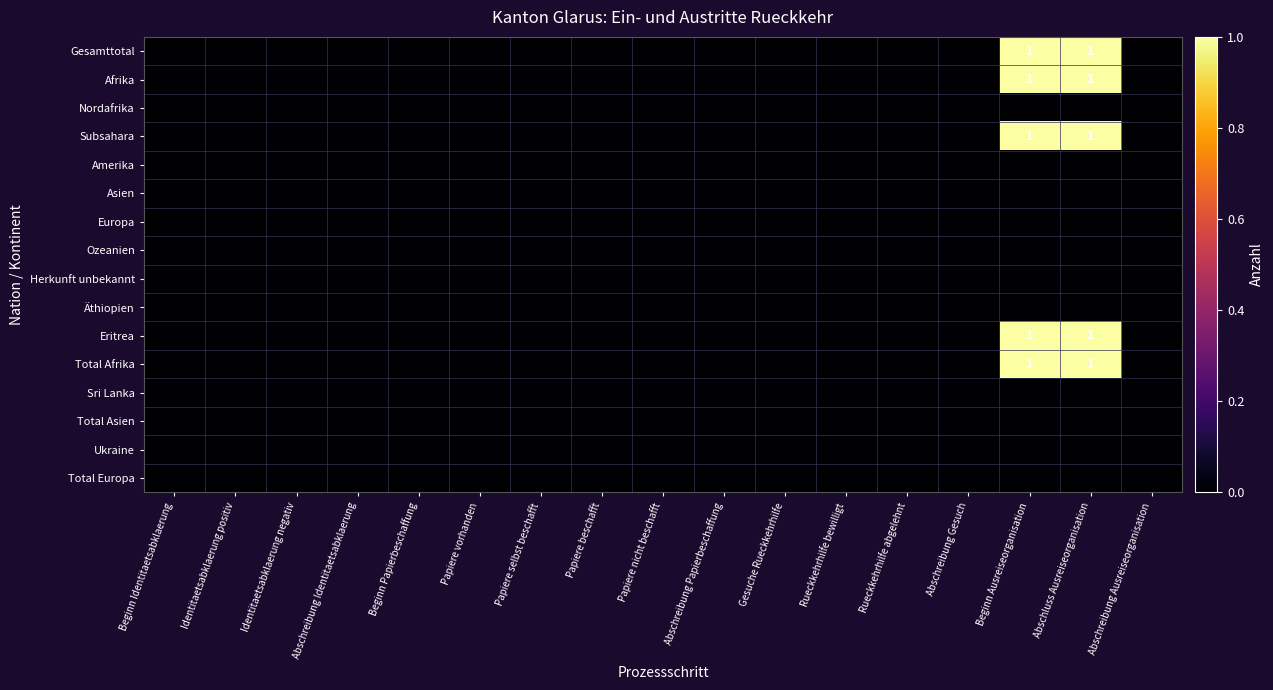

Rank the series at Papiere vorhanden from lowest to highest value.

Gesamttotal, Afrika, Nordafrika, Subsahara, Amerika, Asien, Europa, Ozeanien, Herkunft unbekannt, Äthiopien, Eritrea, Total Afrika, Sri Lanka, Total Asien, Ukraine, Total Europa